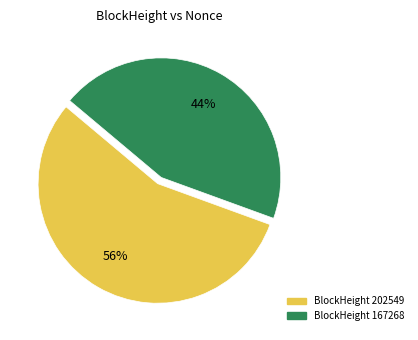

Is there any slice that represents more than half of the pie?

Yes